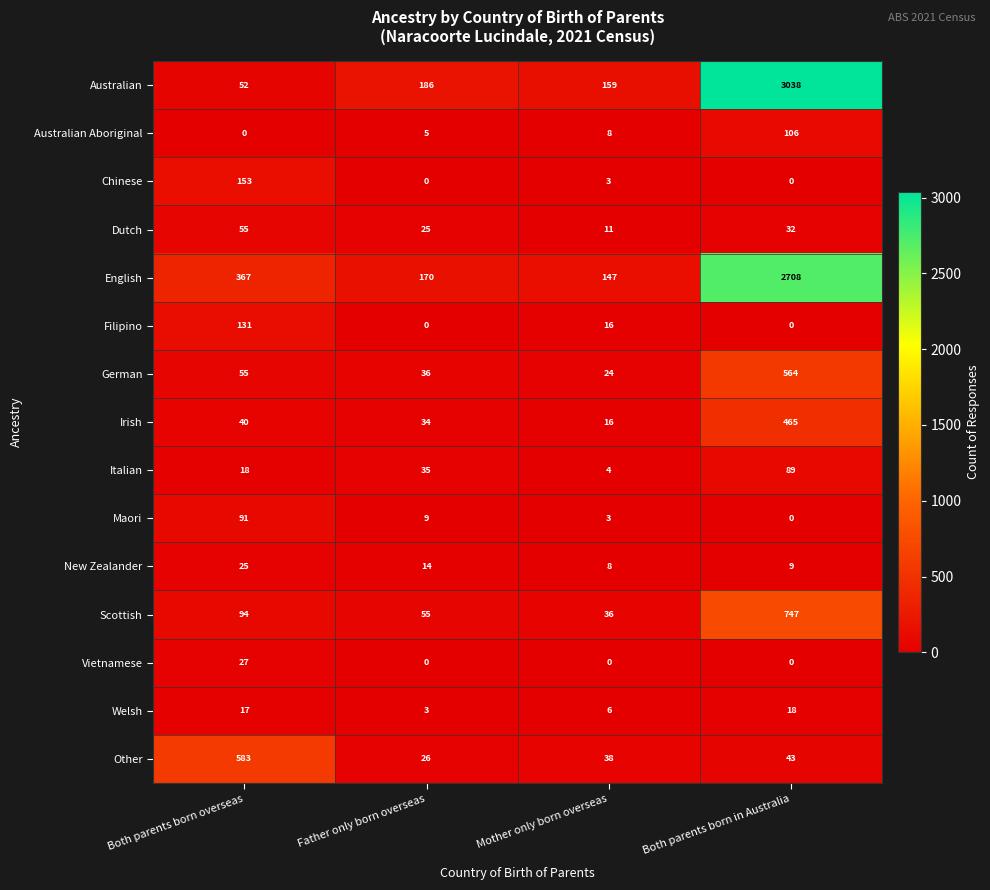

What is the difference between the maximum and second lowest values in the Maori series?

88